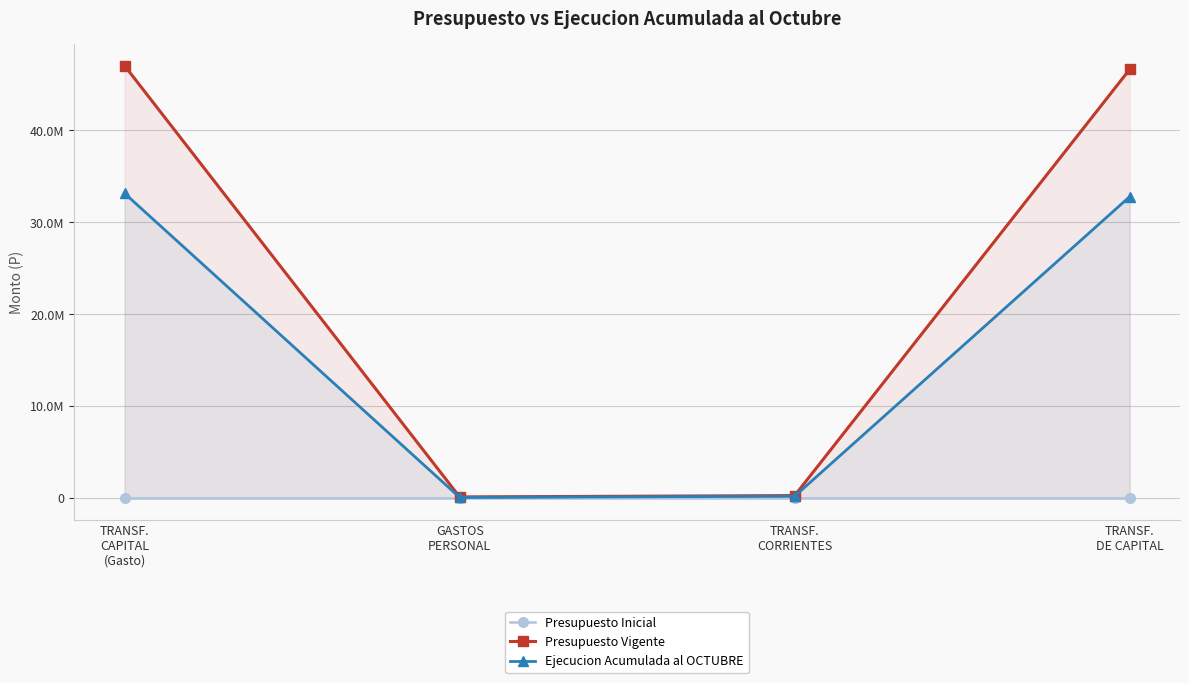

How many lines are shown in the chart?

3